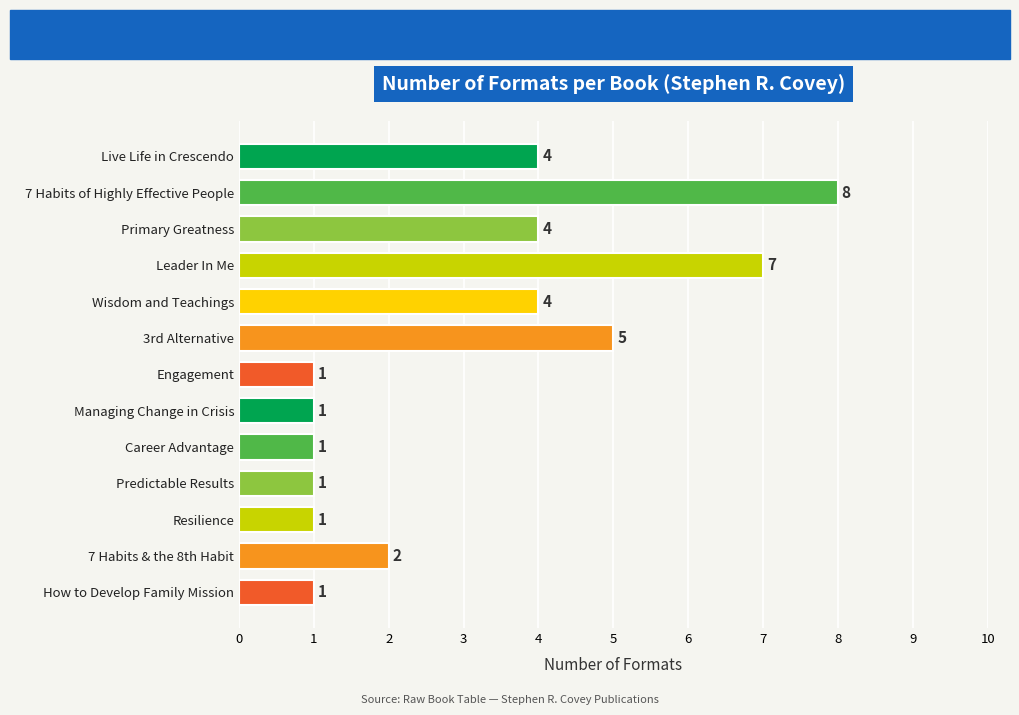

What is the sum of all values?

40